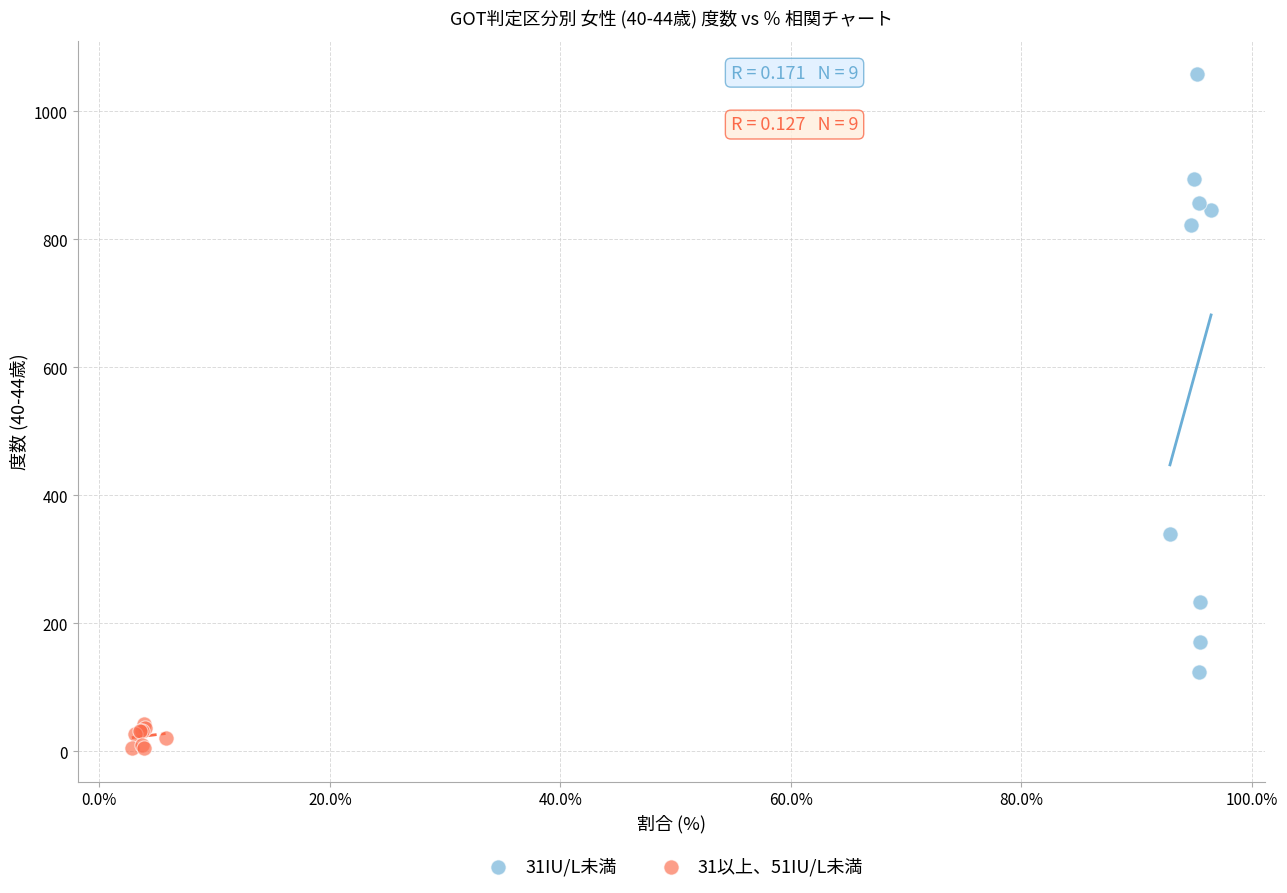

Which series contains the lowest Y value?

31以上、51IU/L未満